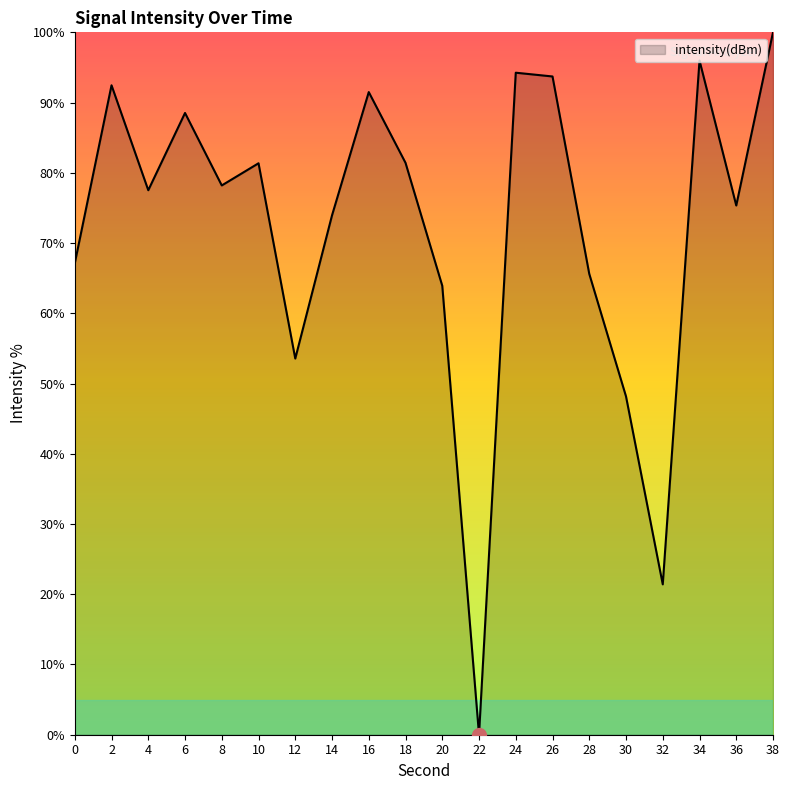

Is it true that the value at 0 is 67.1?

True